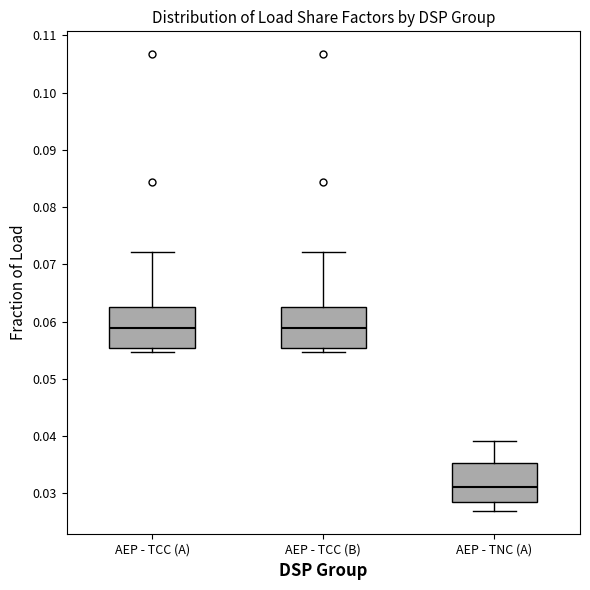

Reading left to right, read every box against the y-axis: the position of its median line, the range the box covers, and the ends of its whiskers. The values are not printed on the chart, so give them approximately, as read against the axis.

AEP - TCC (A): median 0.059, box 0.055 to 0.062, whiskers 0.055 (just below the box's lower edge) to 0.072
AEP - TCC (B): median 0.059, box 0.055 to 0.062, whiskers 0.055 (just below the box's lower edge) to 0.072
AEP - TNC (A): median 0.031, box 0.028 to 0.035, whiskers 0.027 to 0.039